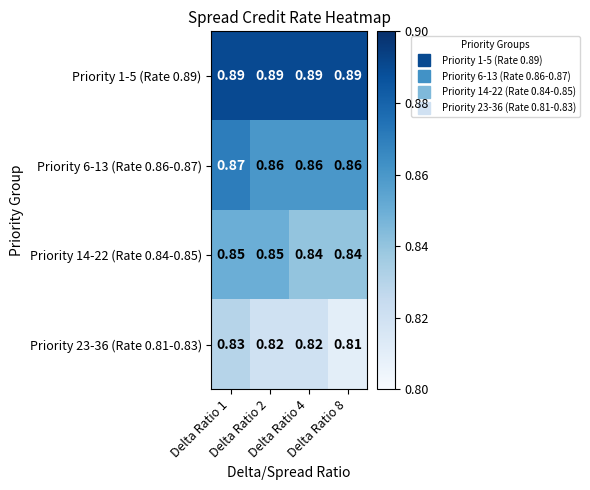

What is the smallest value displayed?

0.8